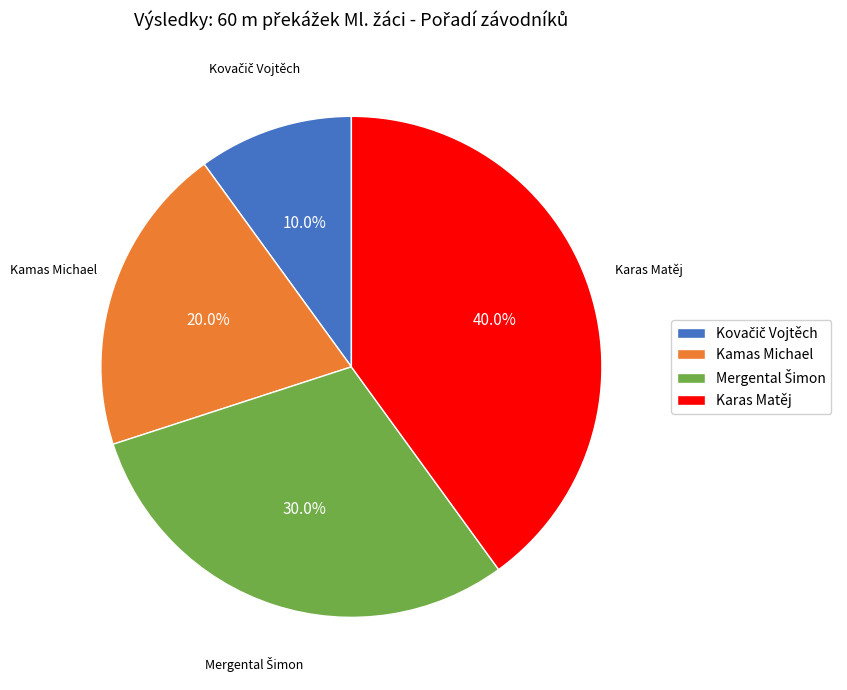

Combined, do Kamas Michael and Karas Matěj account for over 50%?

Yes